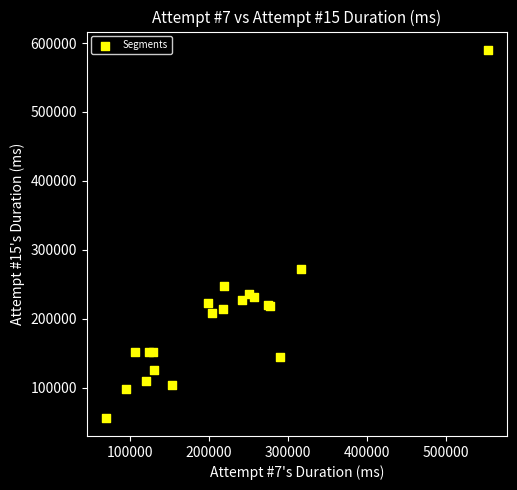

What Y value in the scatter plot is closest to 323271?

271452